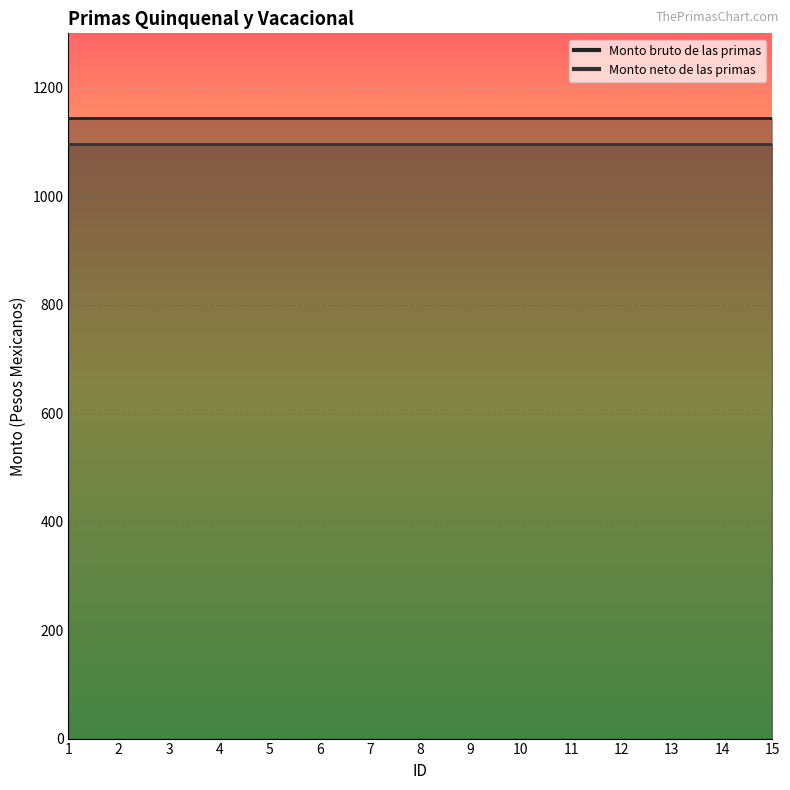

How many lines are shown in the chart?

2